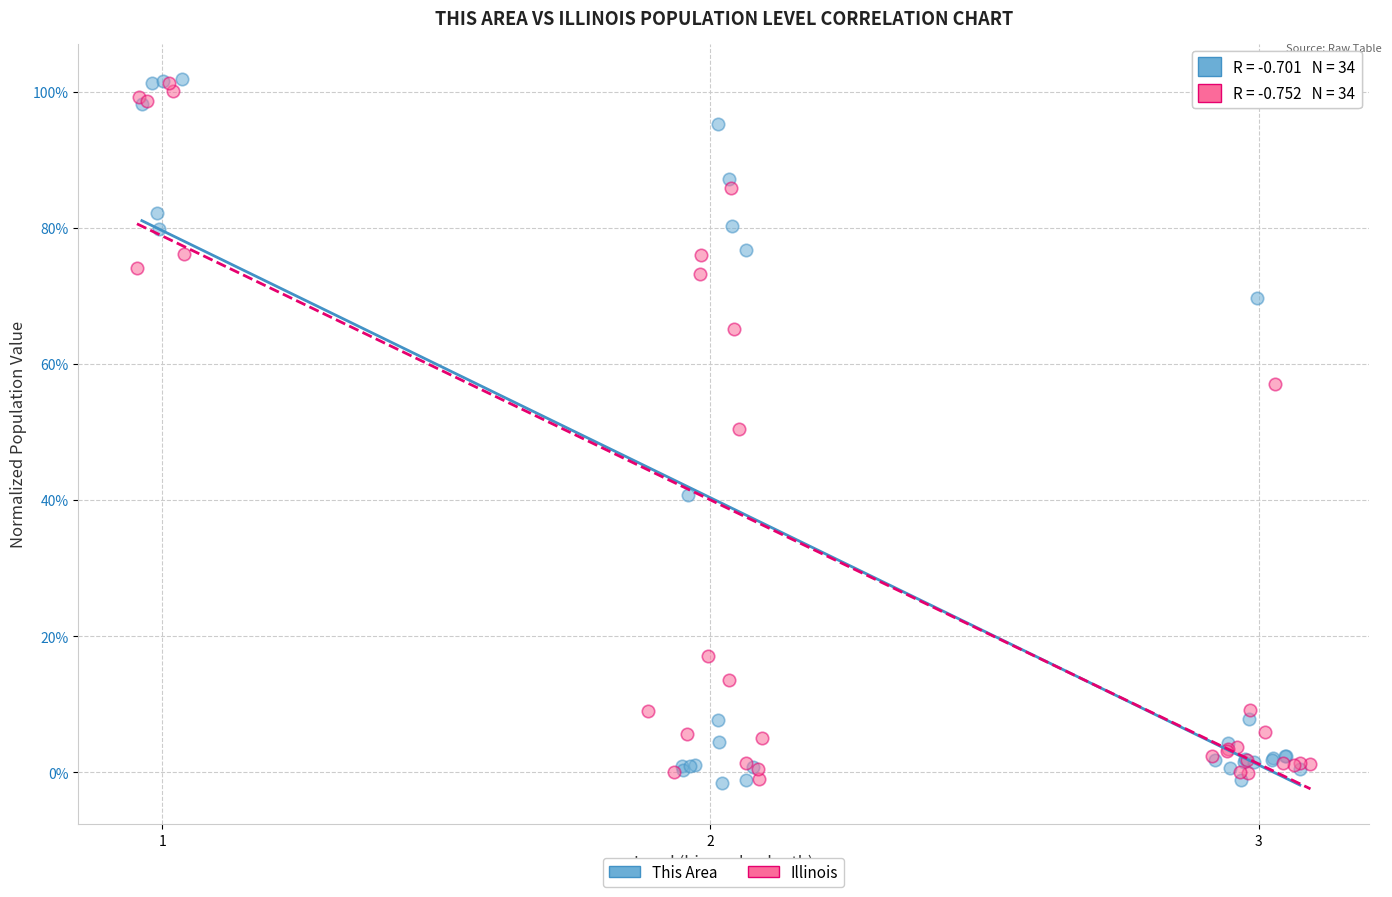

Which series has the largest Y range (max minus min)?

This Area